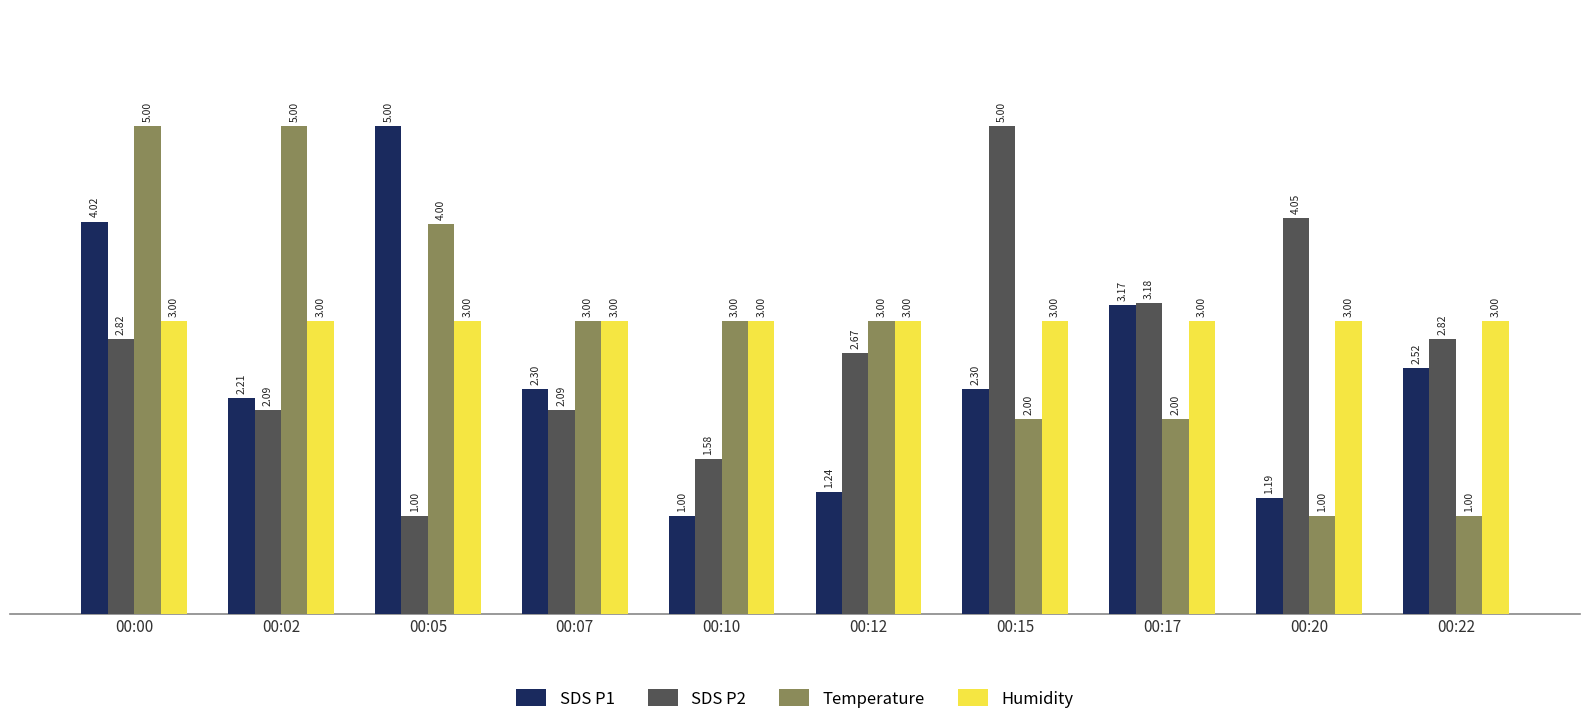

Count the Temperature values in the range 2 to 4.

6